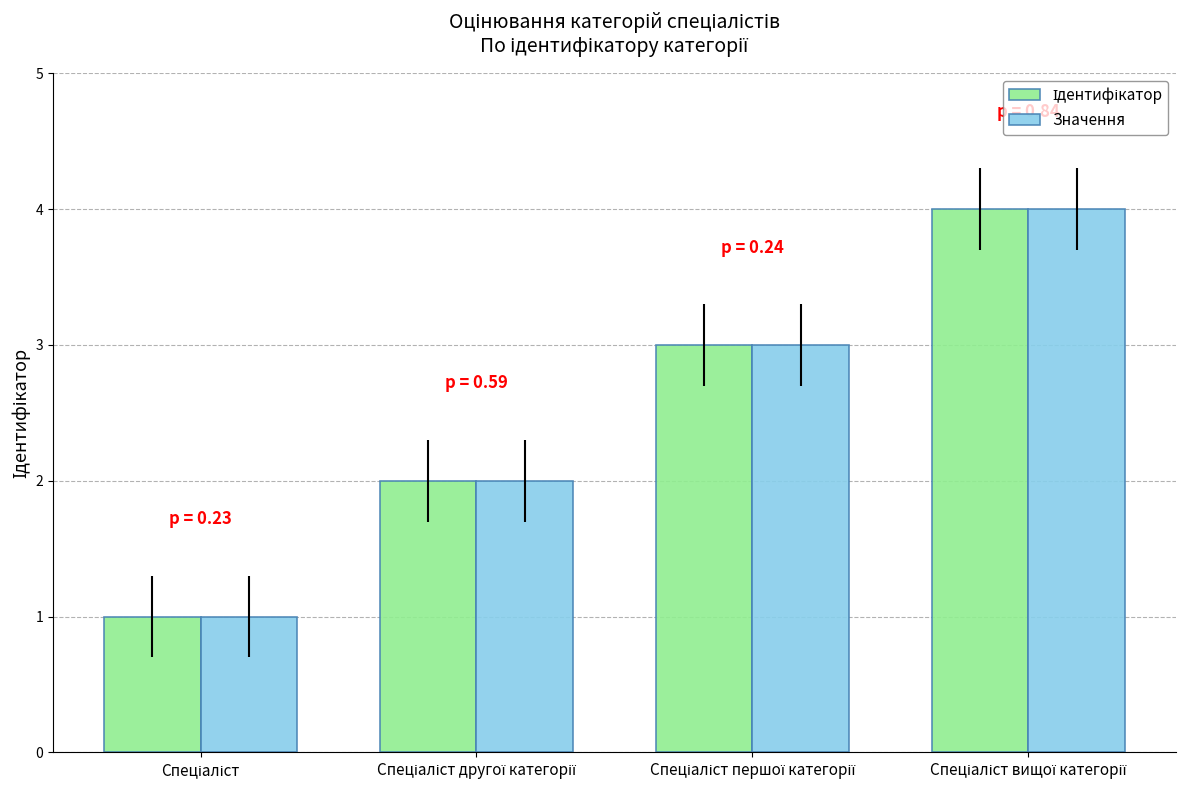

How many series are shown in this chart?

2